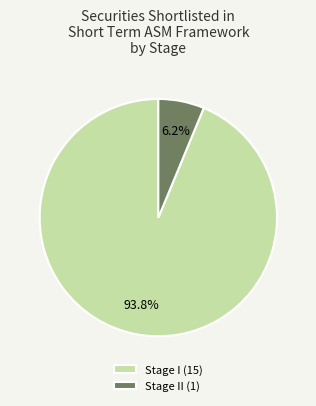

Is there any slice that represents more than half of the pie?

Yes